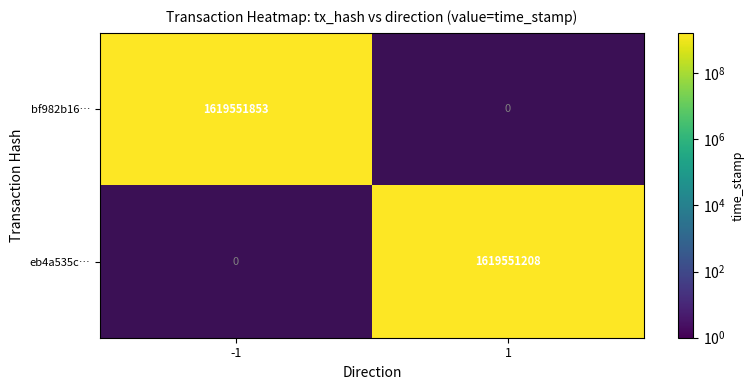

What is the average value of the bf982b167f2d731357bade2f04df9a12722515b series?

809775926